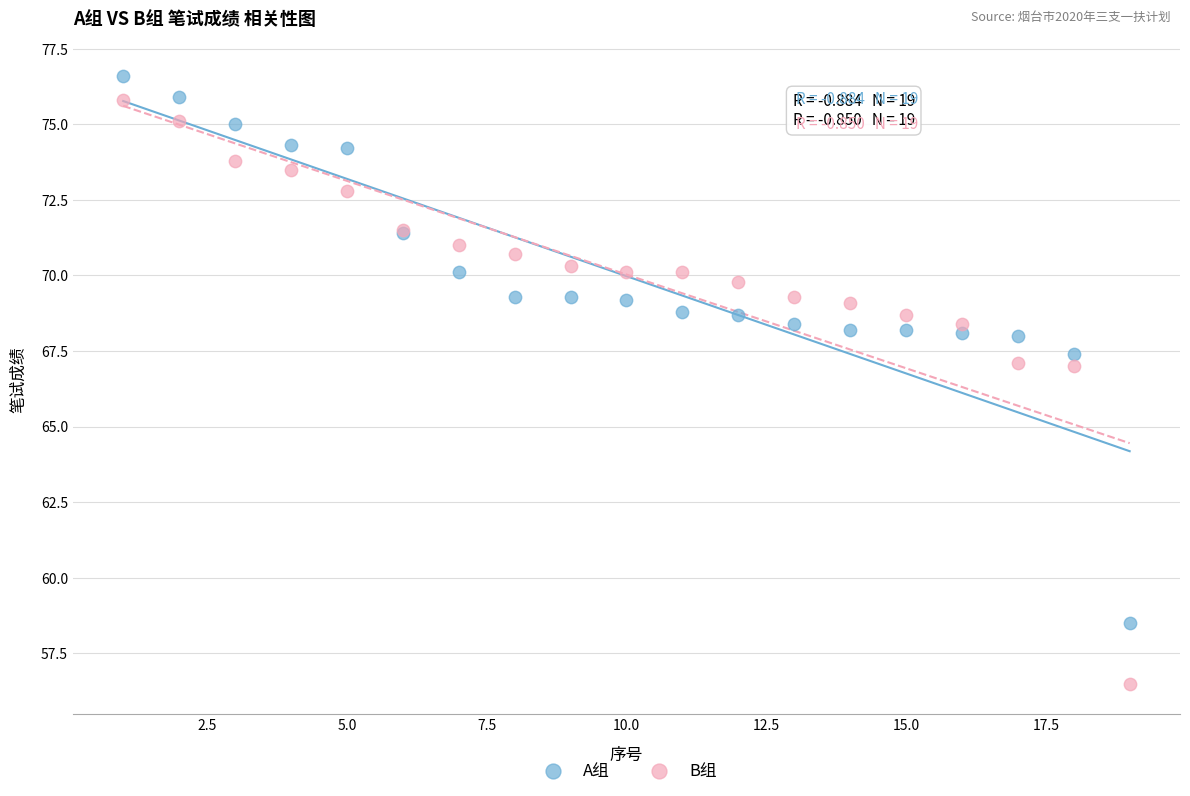

Which series has the largest Y range (max minus min)?

B组